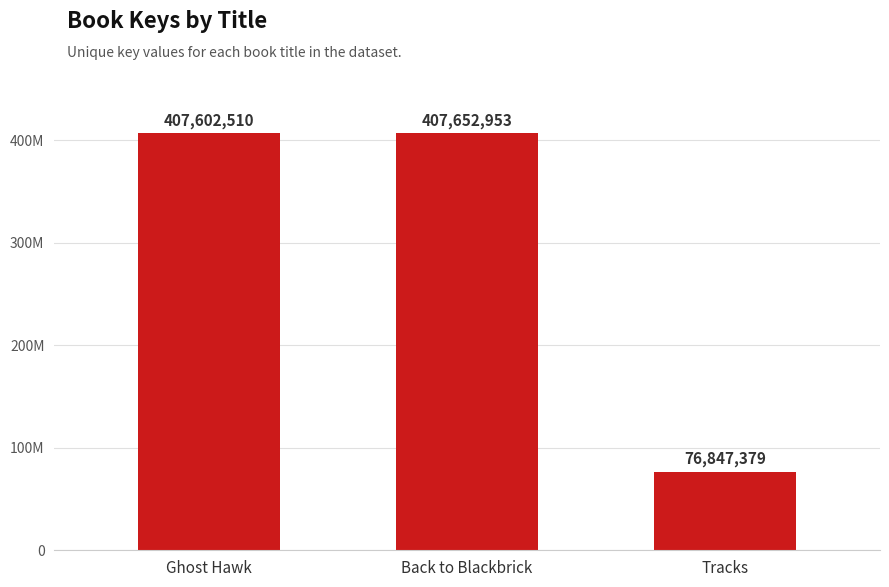

What is the greatest value displayed?

407652953